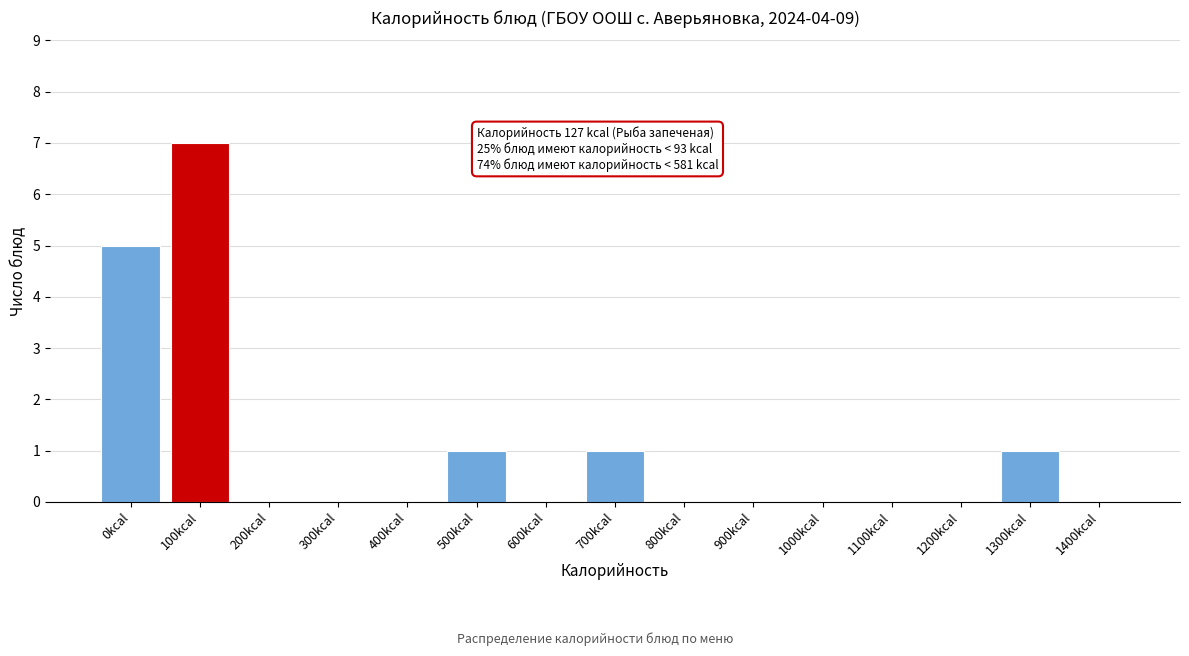

Reading right to left, what are all the values shown in this chart?

1400kcal=0	1300kcal=1	1200kcal=0	1100kcal=0	1000kcal=0	900kcal=0	800kcal=0	700kcal=1	600kcal=0	500kcal=1	400kcal=0	300kcal=0	200kcal=0	100kcal=7	0kcal=5